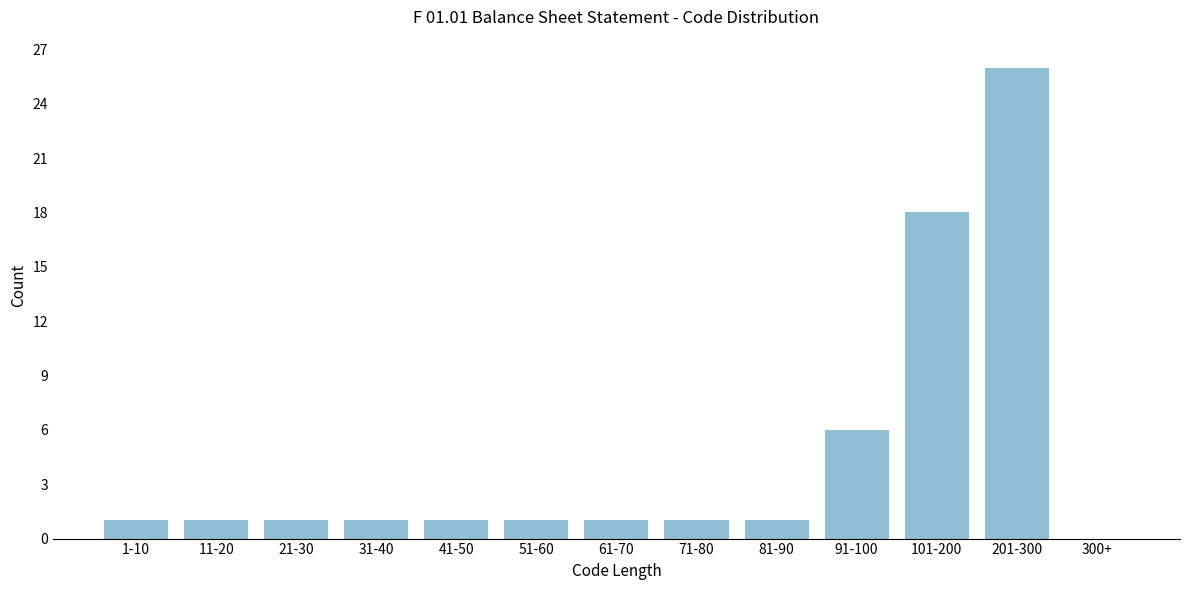

Reading left to right, what are all the values shown in this chart?

1-10=1	11-20=1	21-30=1	31-40=1	41-50=1	51-60=1	61-70=1	71-80=1	81-90=1	91-100=6	101-200=18	201-300=26	300+=0